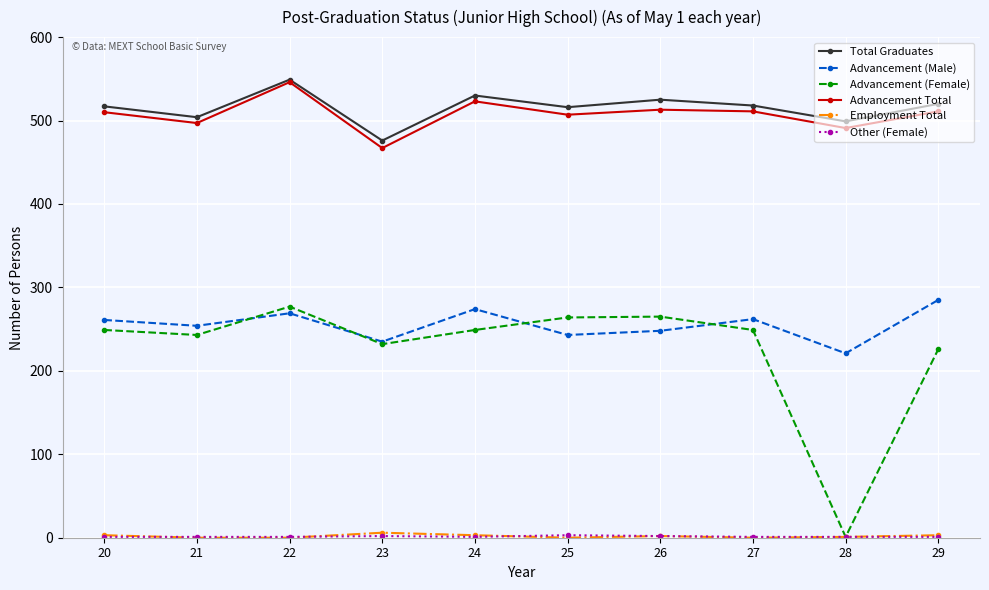

Count the Employment Total values in the range 0 to 3.

9